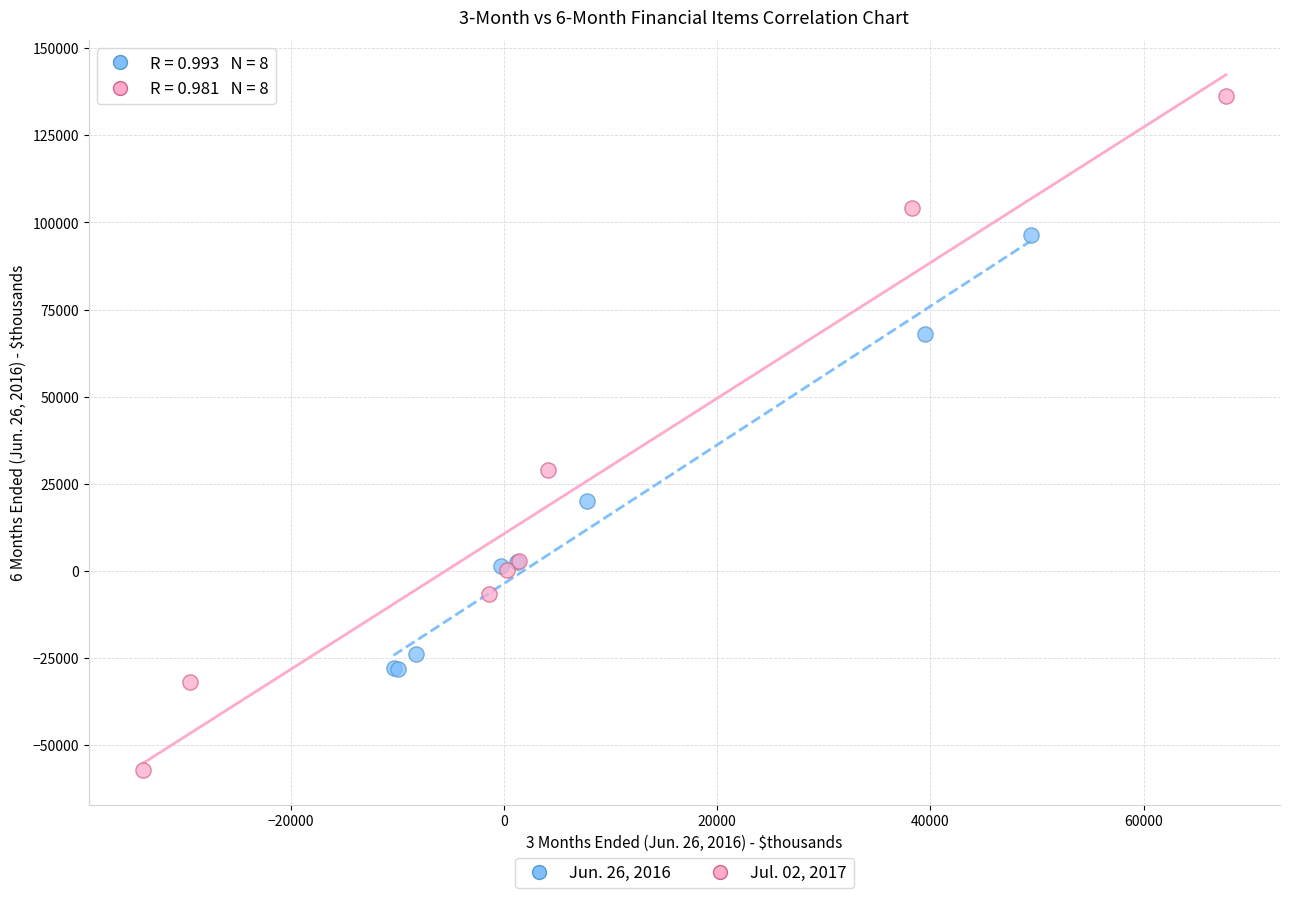

Which series has the widest spread of Y values?

Jul. 02, 2017